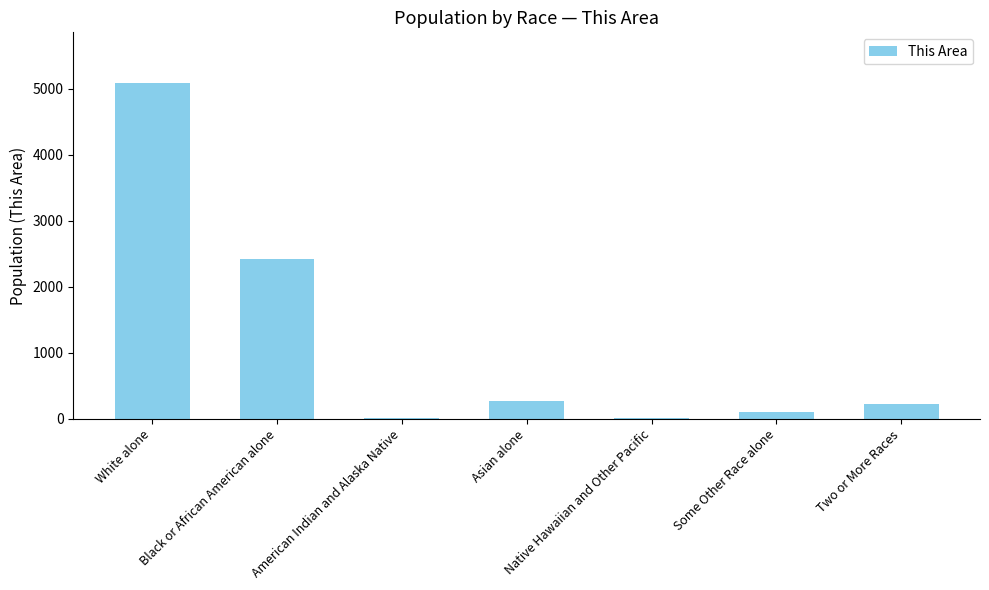

Between Asian alone and American Indian and Alaska Native, which is larger?

Asian alone